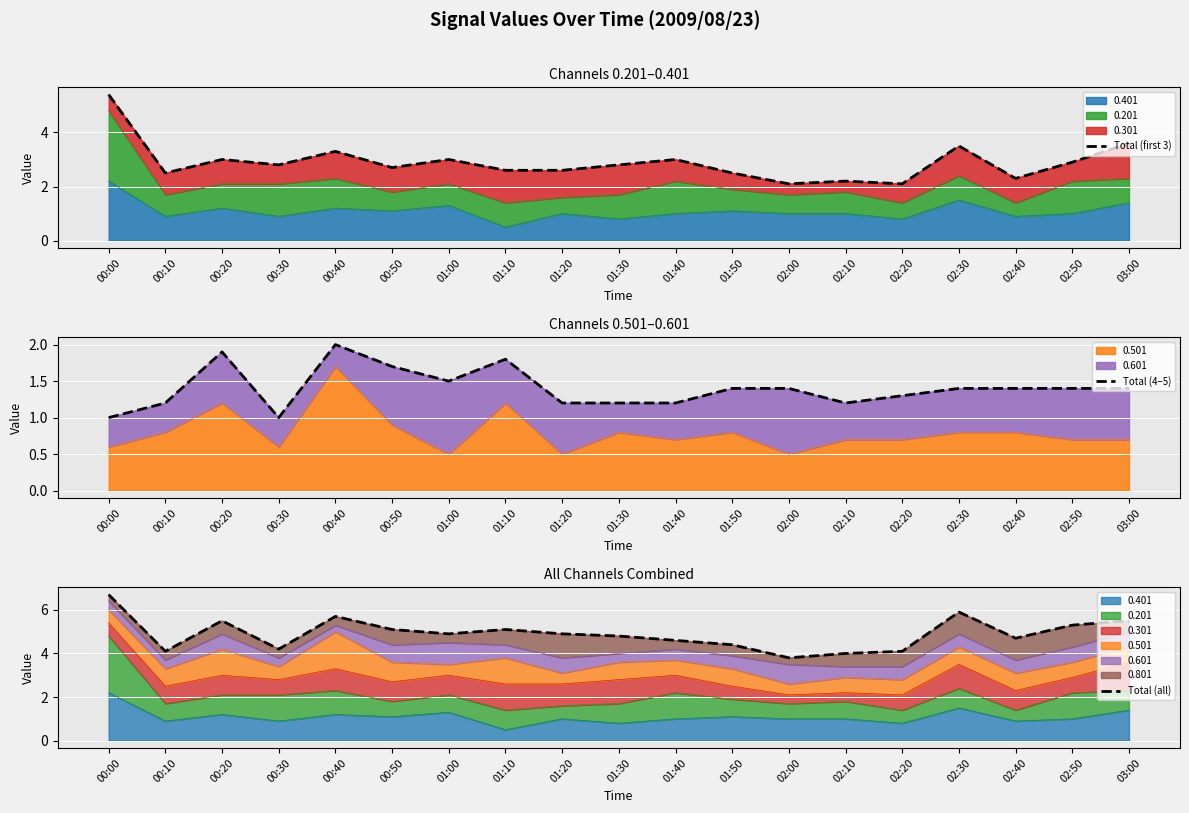

How many series are shown in this chart?

3